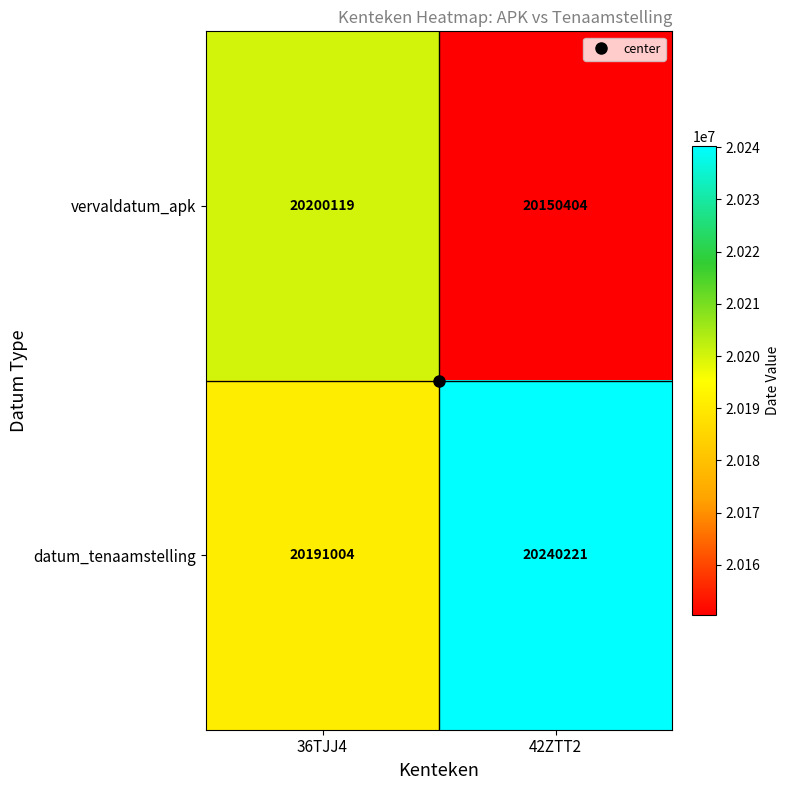

What is the average value of the vervaldatum_apk series?

20175262